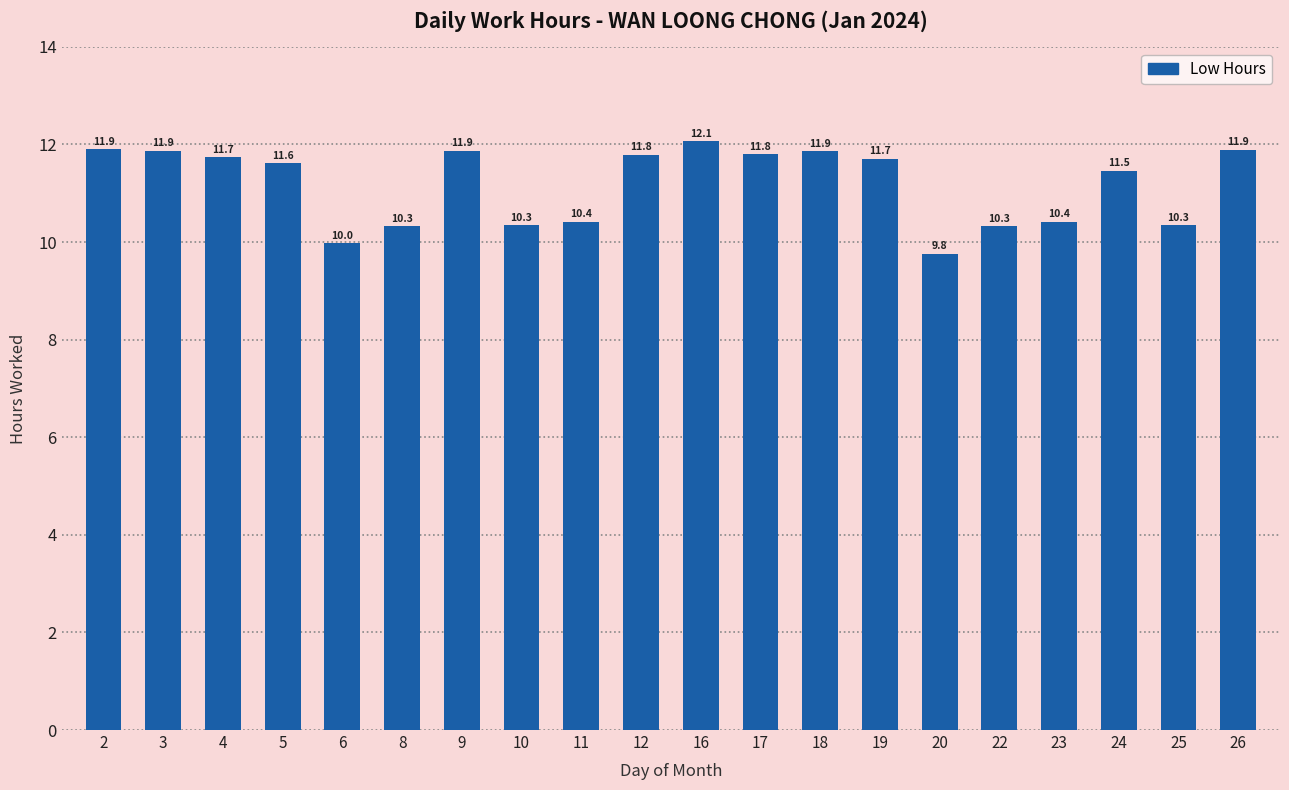

Read the value at 22.

10.3